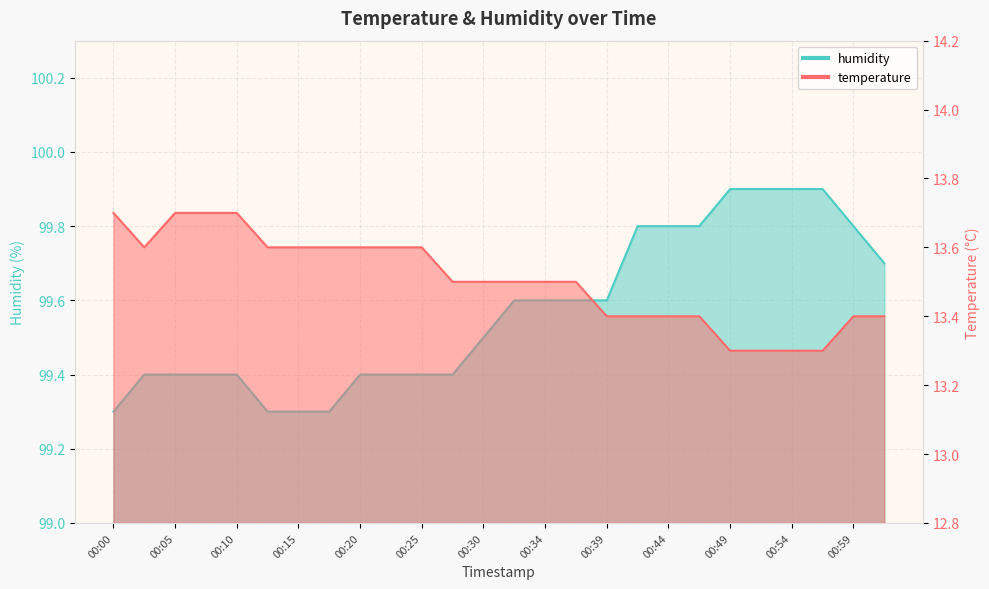

Does the chart have visible grid lines?

Yes